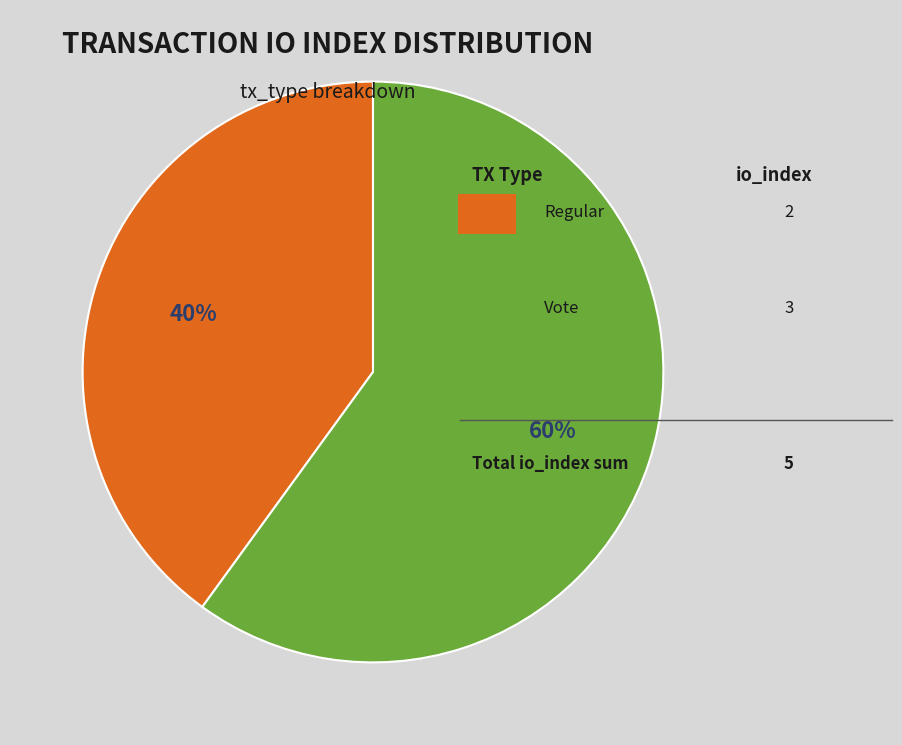

Is there a majority slice in this chart?

Yes